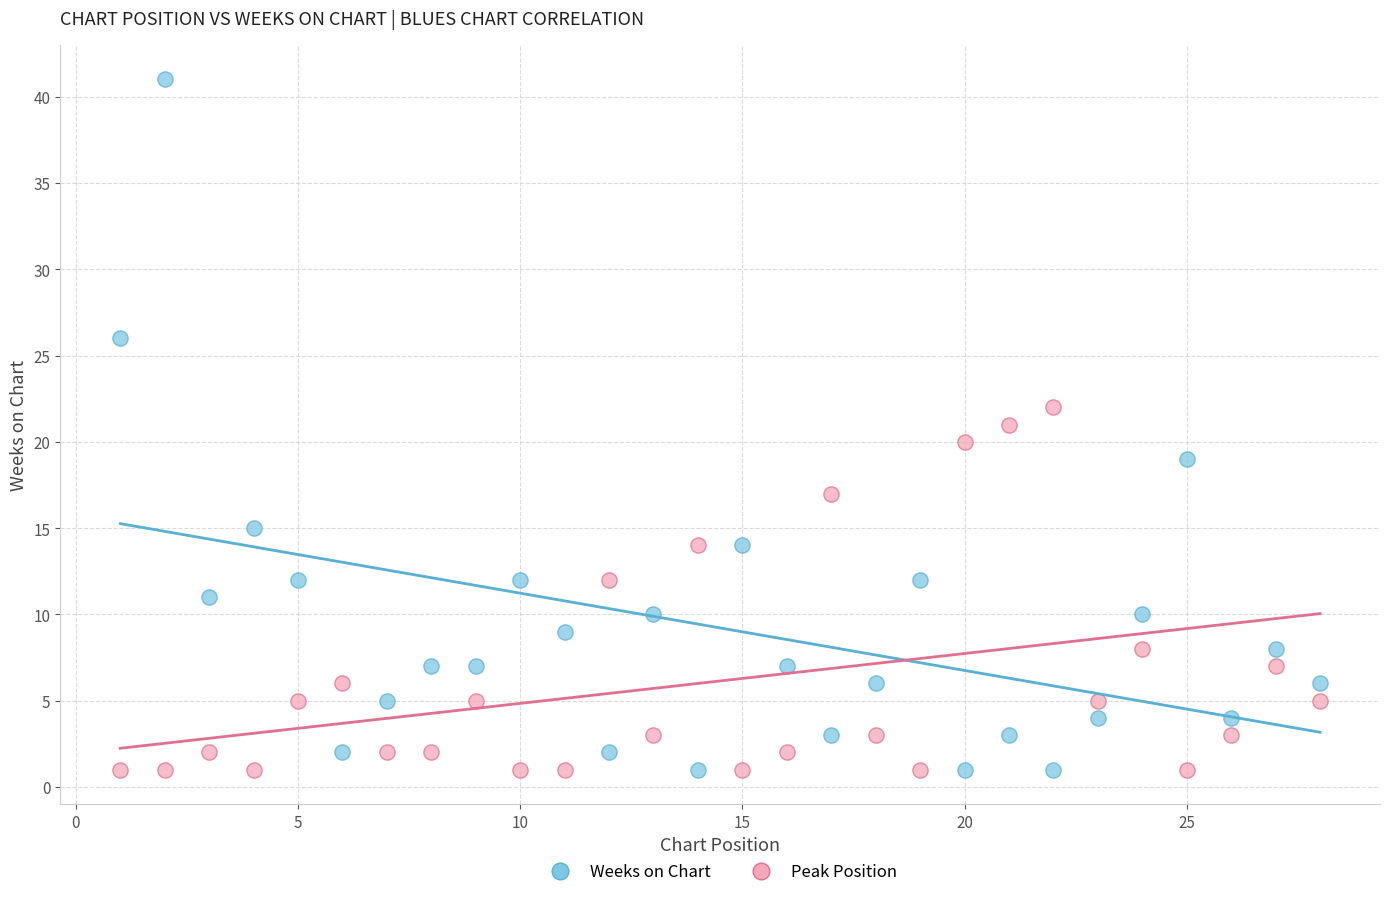

Which series contains the highest Y value?

Weeks on Chart